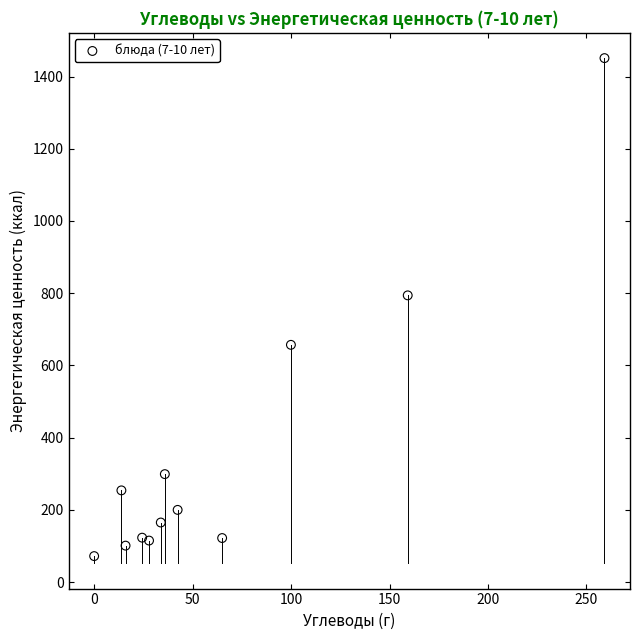

What is the range of Y values (max minus min)?

1379